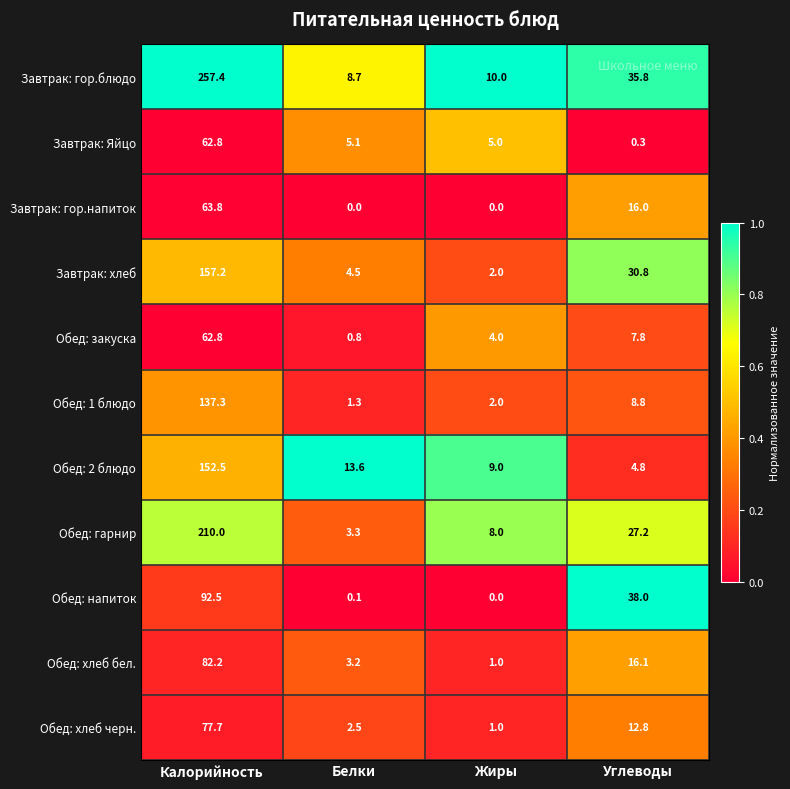

What is the difference between the maximum and minimum values in the Завтрак: Яйцо series?

62.5